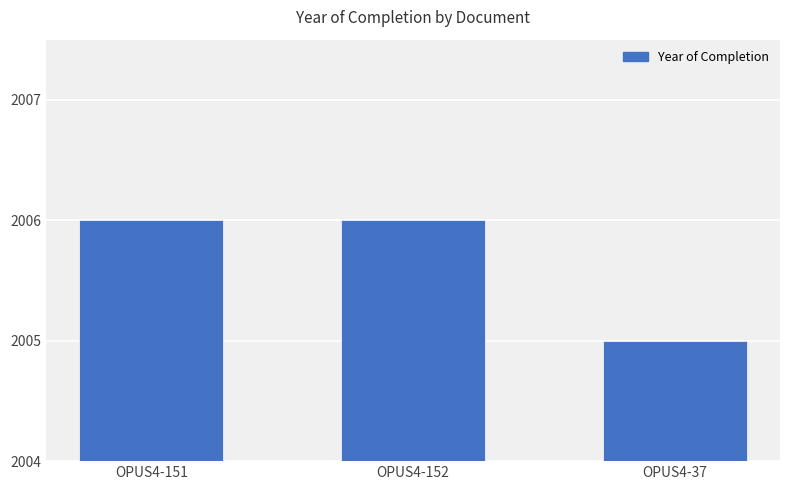

How many bars are there in total?

3